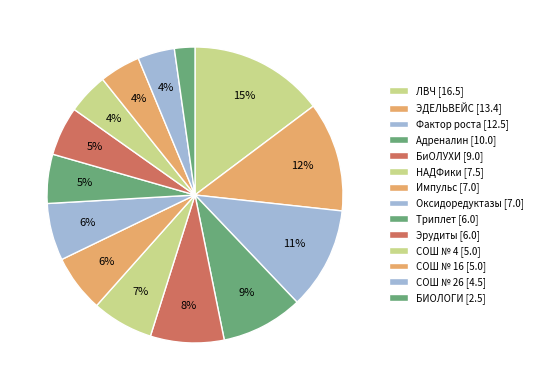

Between ЛВЧ and СОШ № 4, which is larger?

ЛВЧ